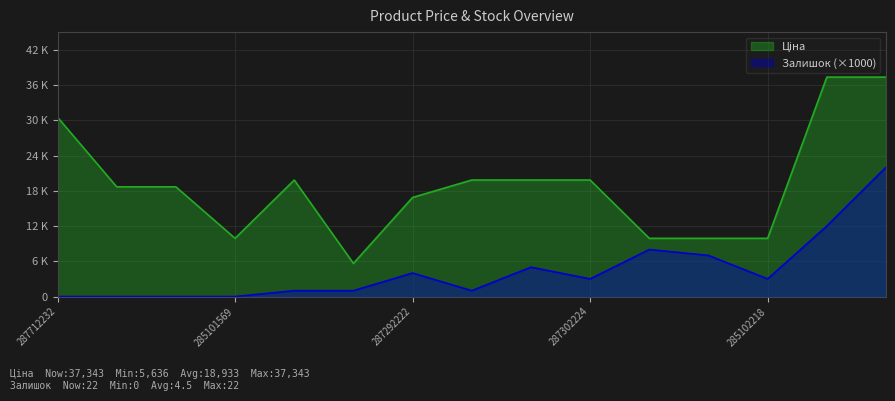

List the series in order of their overall mean, highest first.

Ціна, Залишок